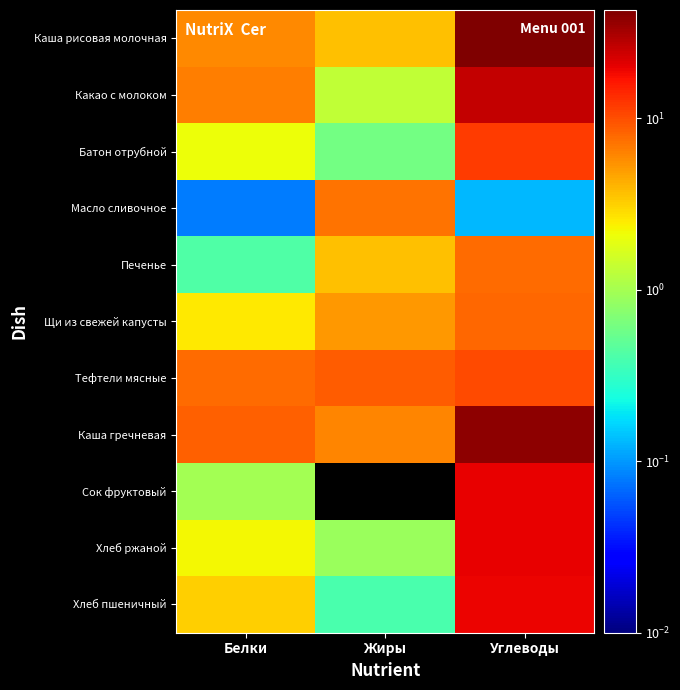

Between Белки and Жиры, which is larger?

Белки